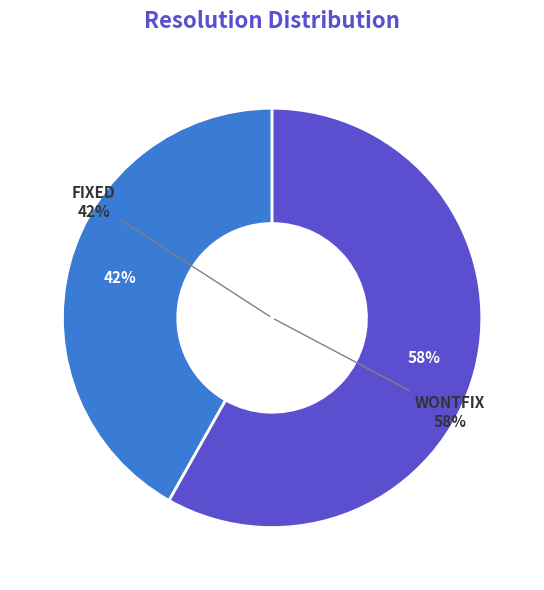

Which slice represents more than half of the pie?

WONTFIX